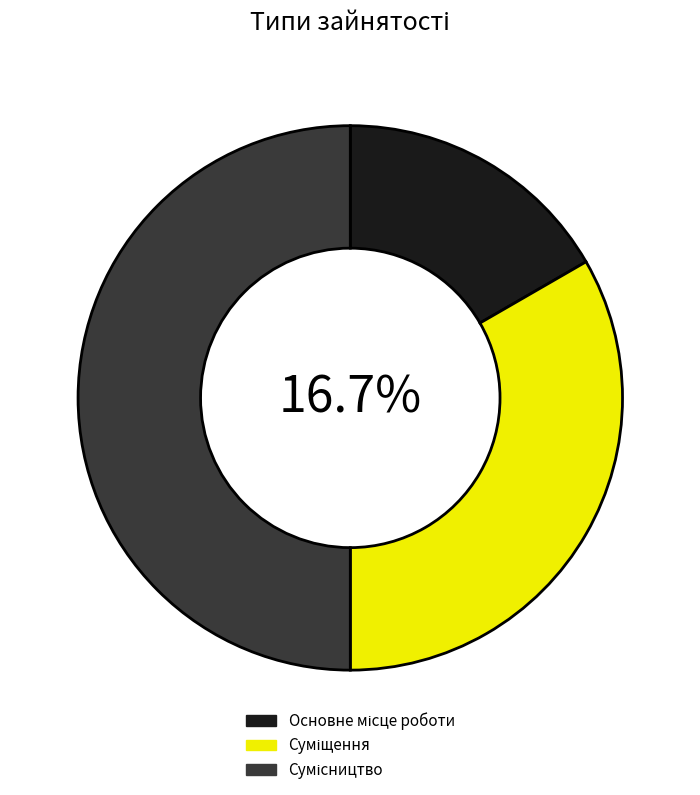

Does Основне місце роботи account for over 50% of the chart?

No